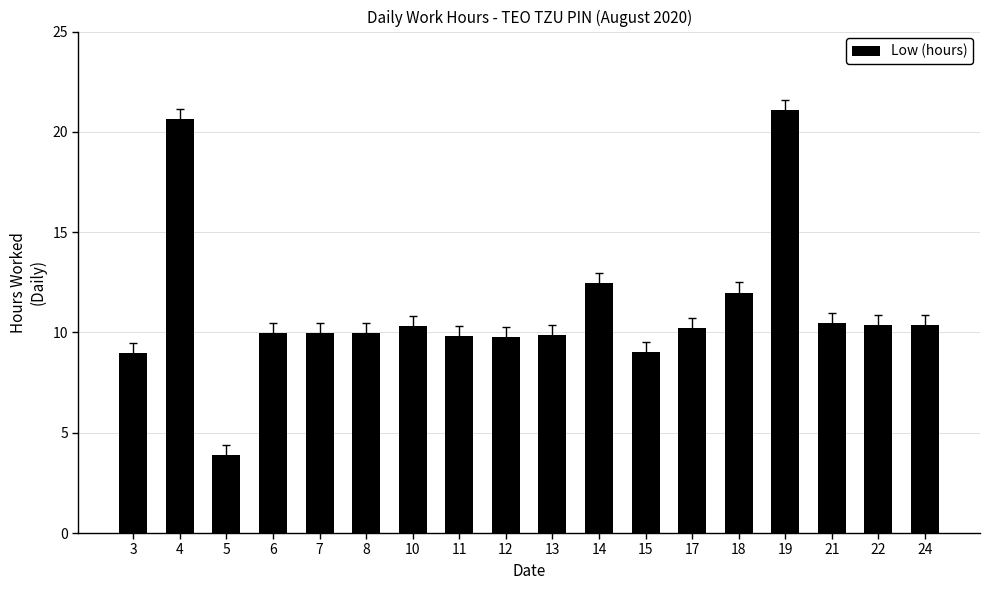

What is the ratio of the value at 6 to the value at 21?

1.0